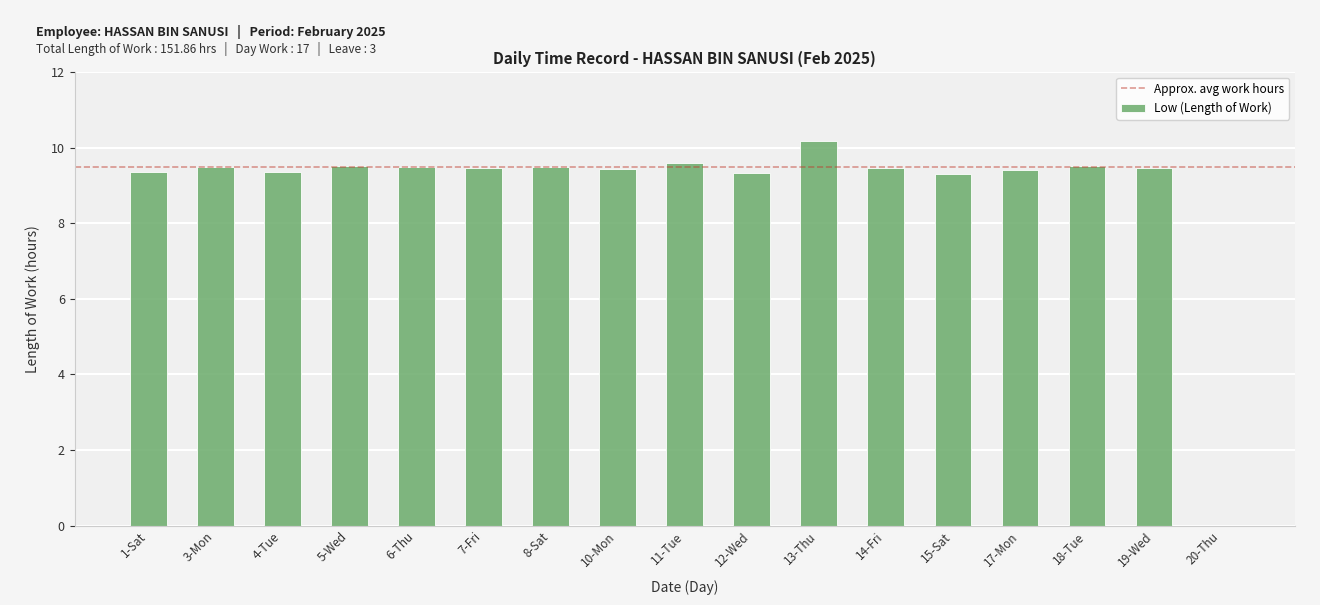

What is the sum of the values at 19-Wed and 10-Mon?

18.9